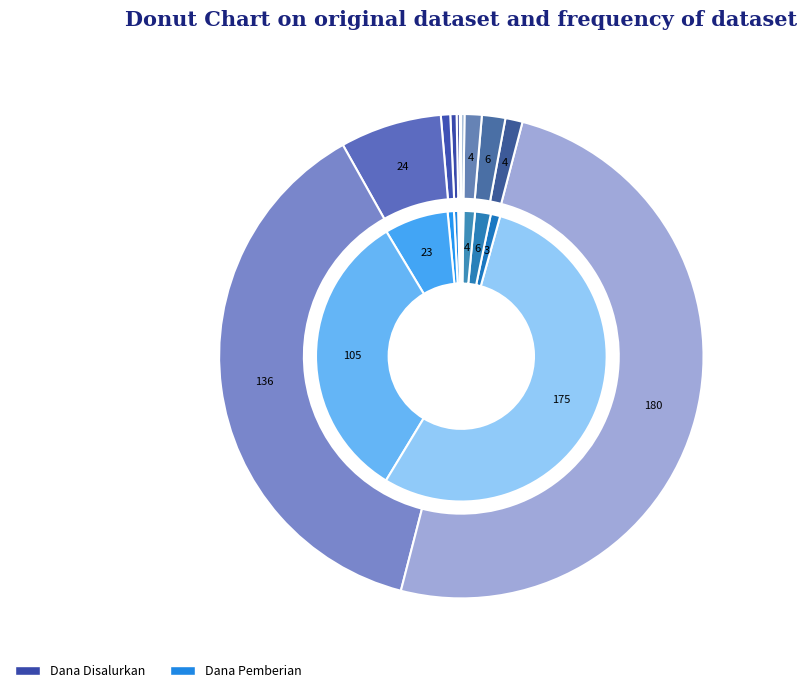

Which has a higher value, SMP TAMAN SISWA or SMP NEGERI 25 PADANG?

SMP NEGERI 25 PADANG